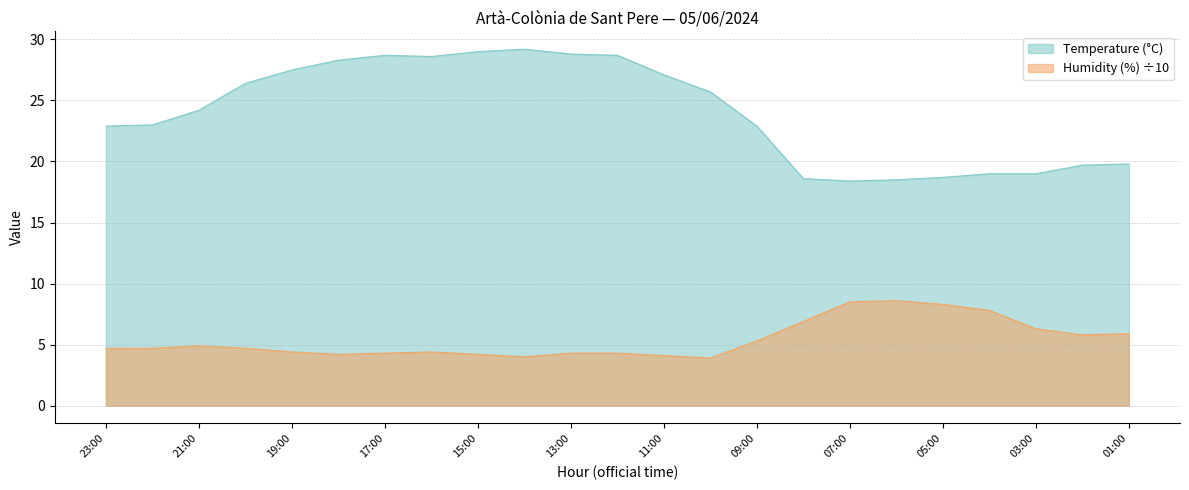

At which category is the sum across all series the highest?

15:00